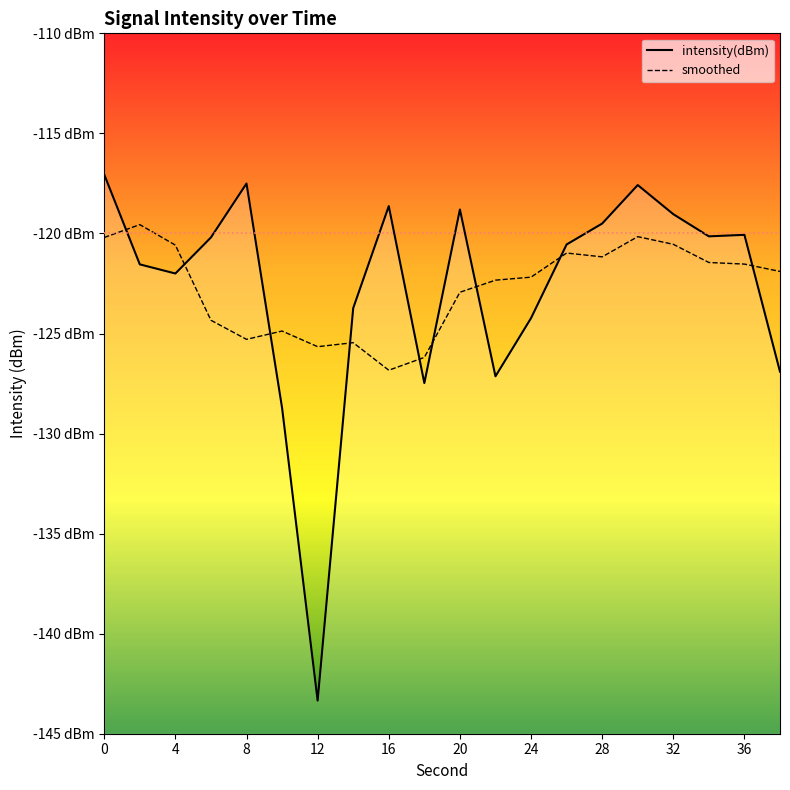

The smoothed series shows -210.1 at 0. True or false?

False